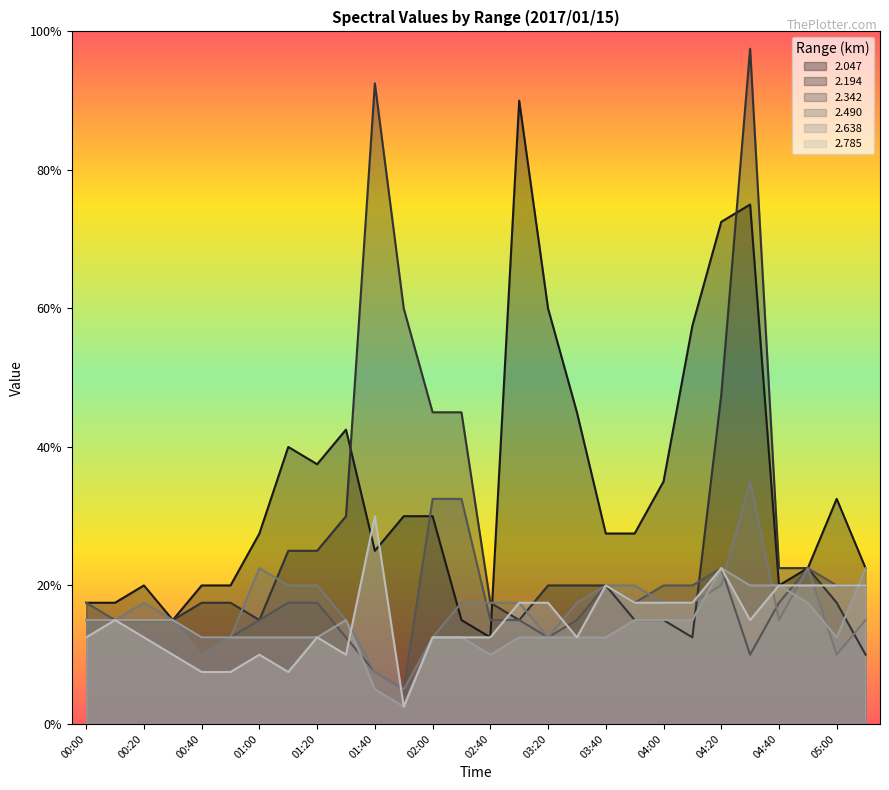

At which category is the sum across all series the highest?

04:30